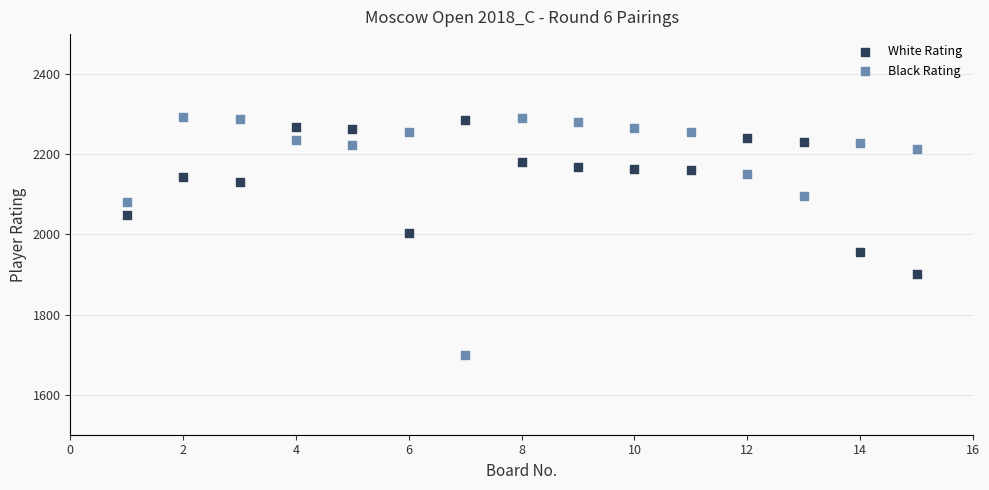

Which series reaches the minimum Y coordinate?

Black Rating